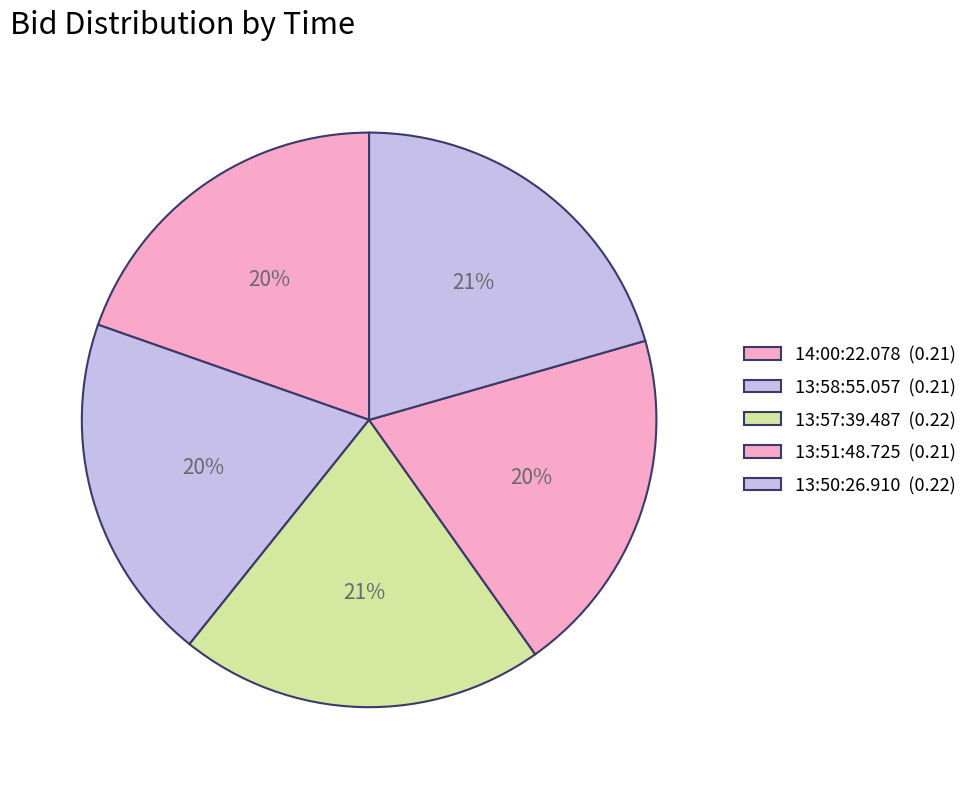

To the nearest percent, what percentage of the pie is 13:50:26.910?

21%